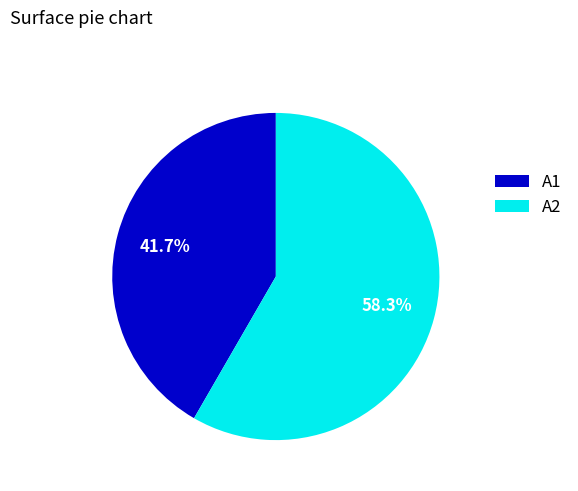

Rank the categories by value from highest to lowest.

A2, A1